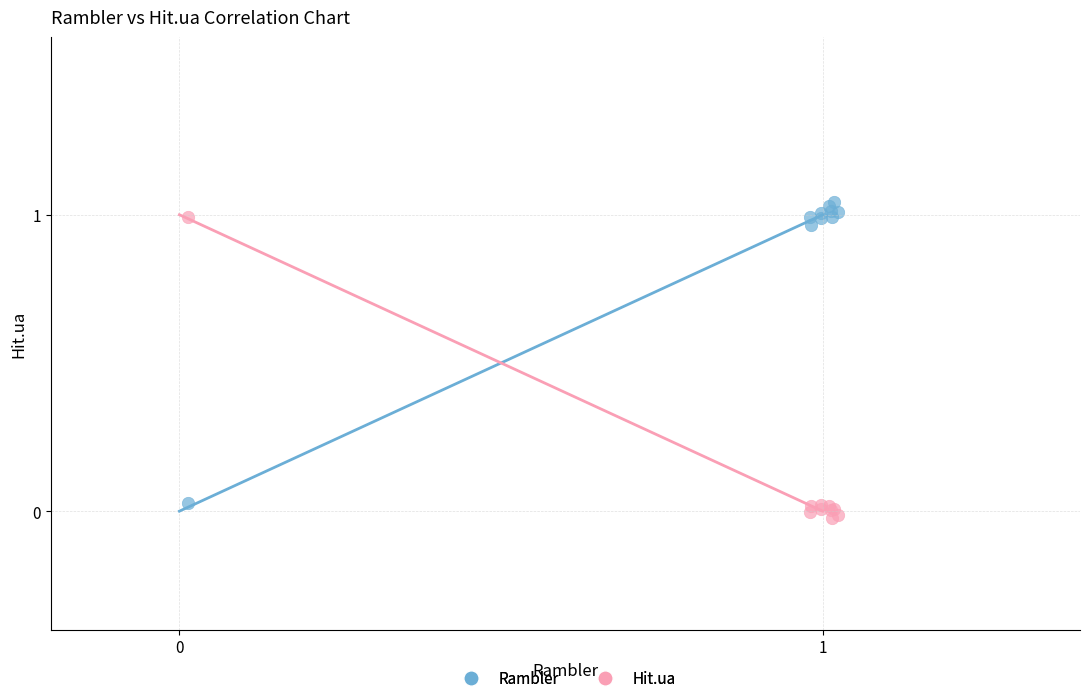

Which series contains the lowest Y value?

Hit.ua